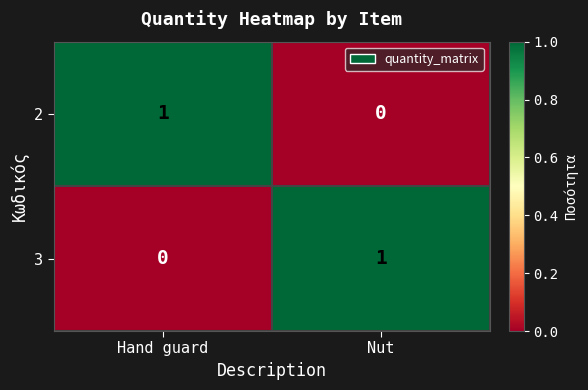

What is the total value across all series at Hand guard?

1